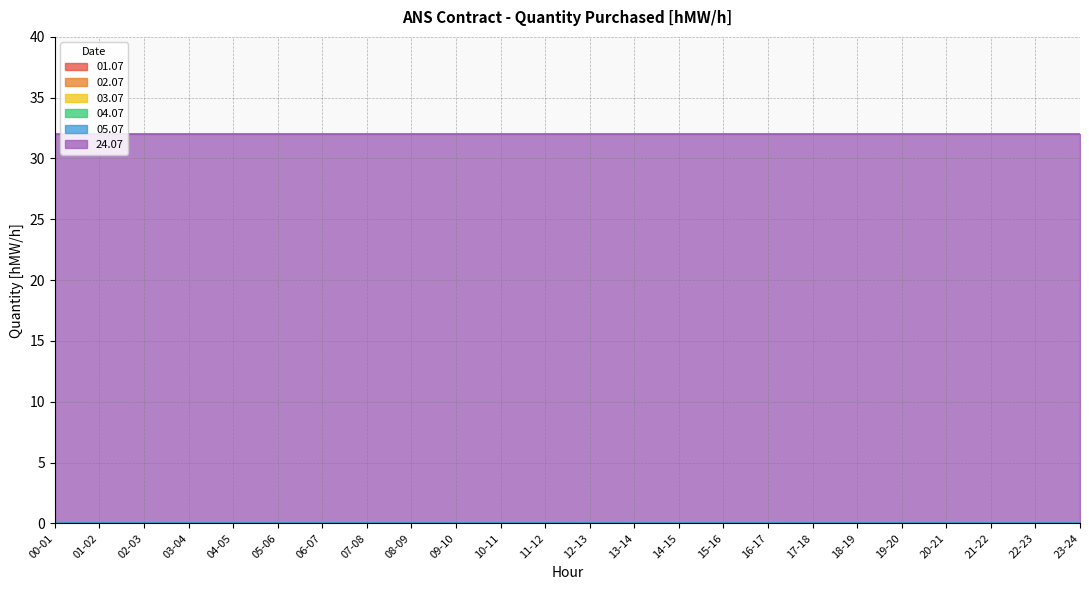

The value of 03.07 at 02-03 is 0. True or false?

True